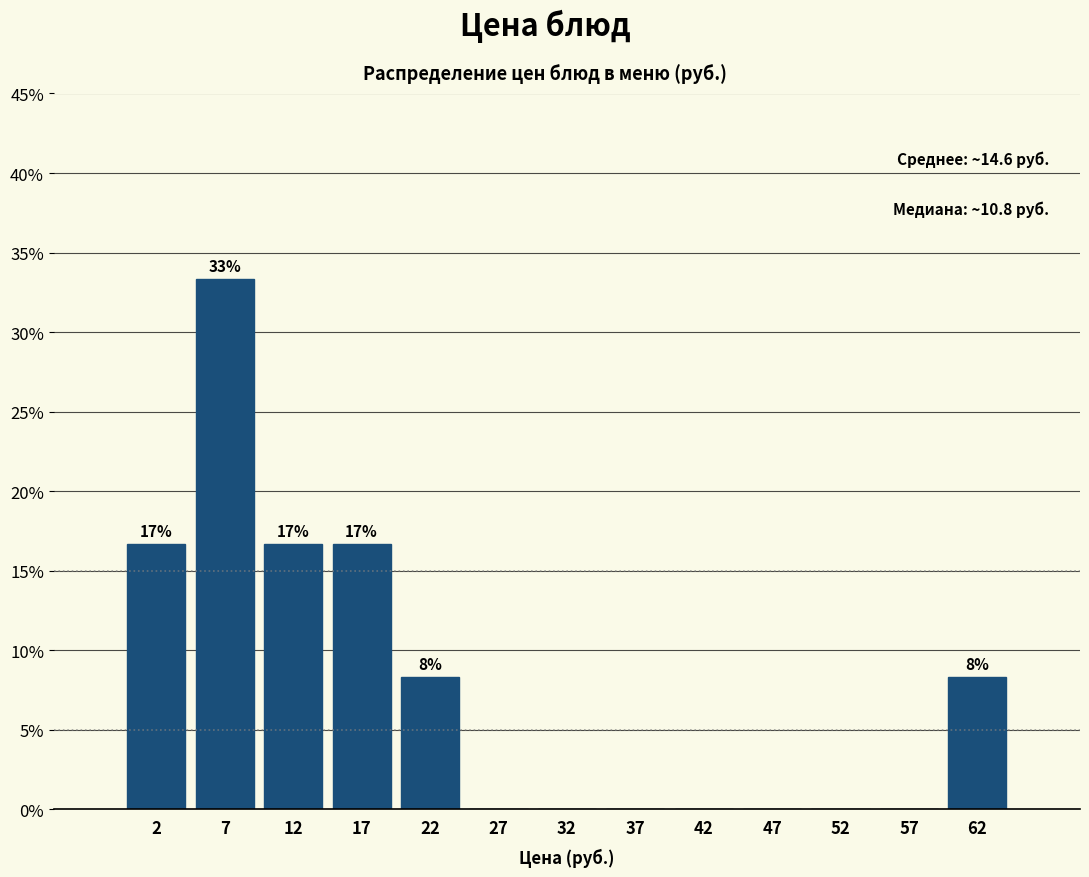

Over which range of the x-axis is the bar tallest?

5 to 10